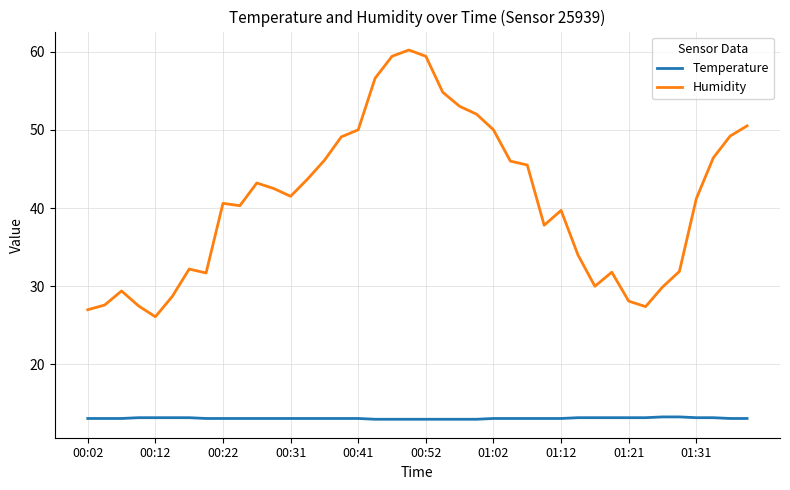

True or false: Temperature and Humidity cross at least once.

False